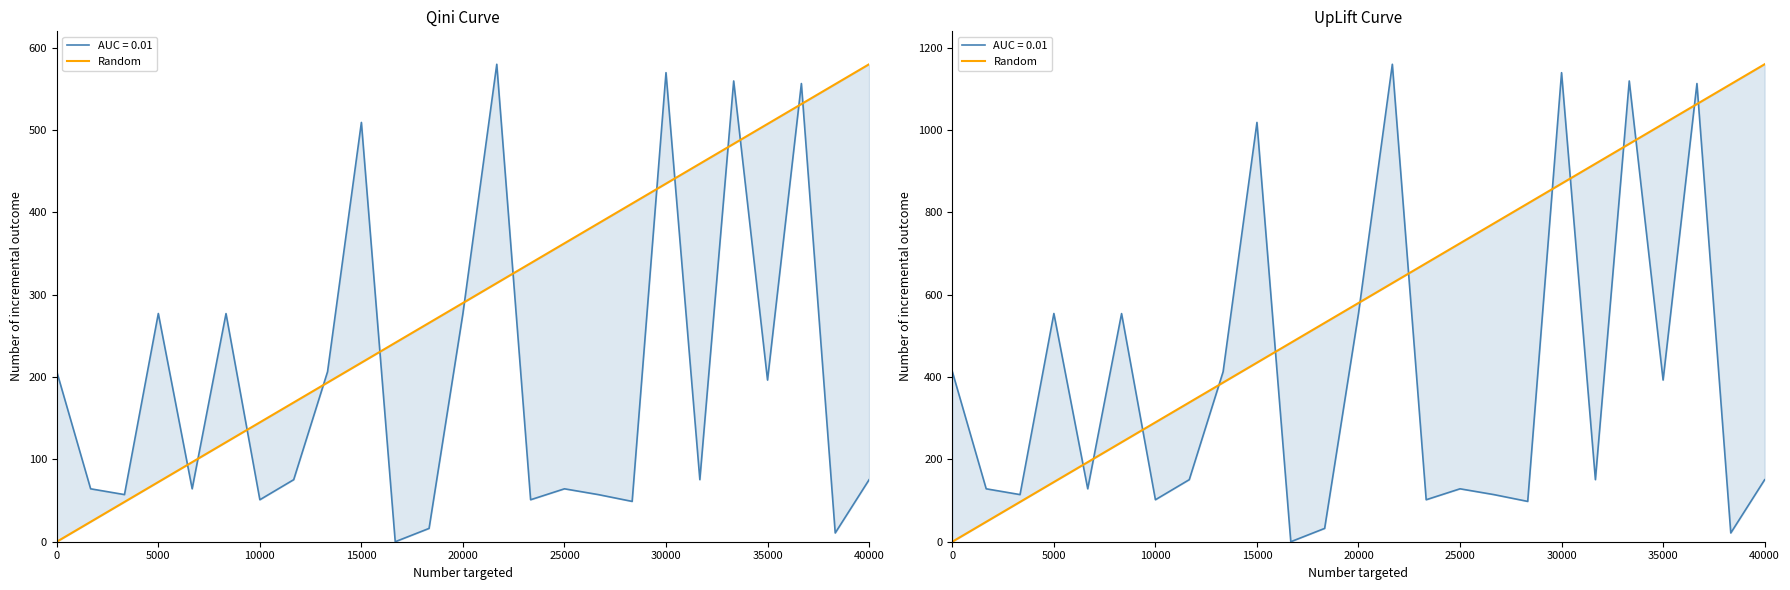

True or false: the data shows 544.1 at 40000.

False